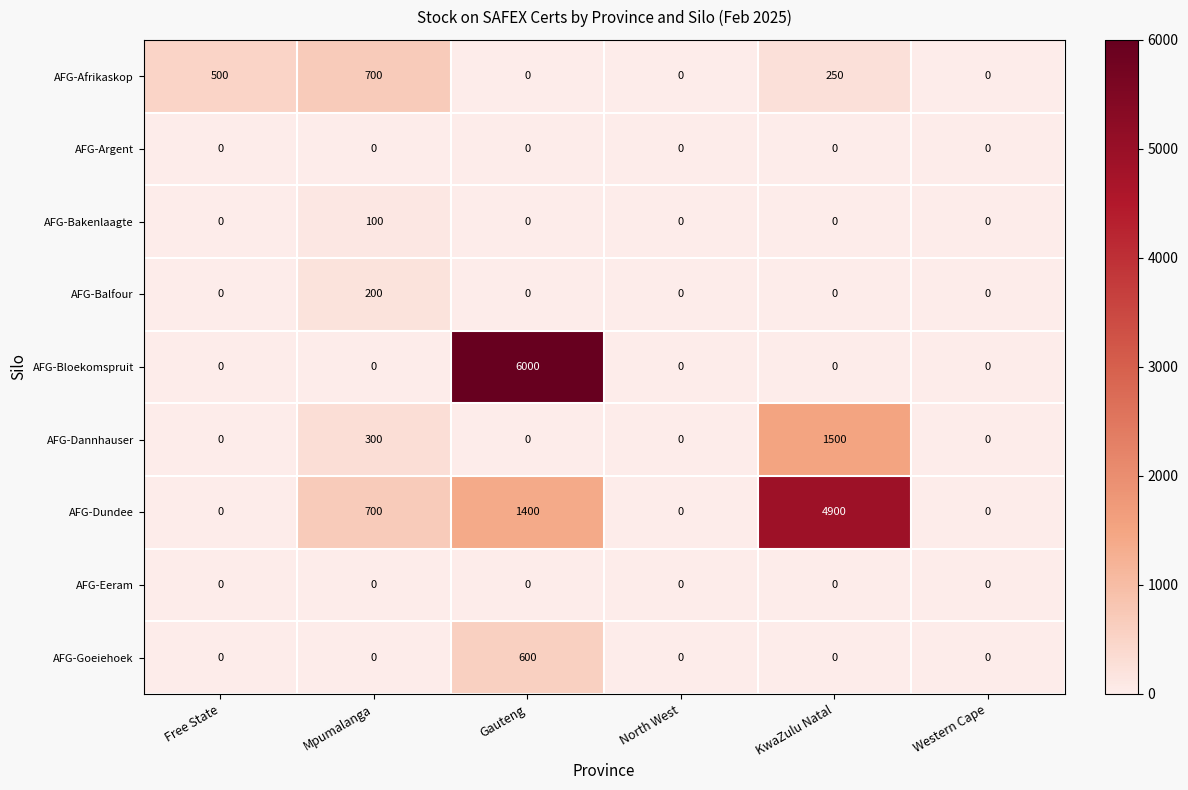

What is the spread (max minus min) of values at Mpumalanga?

700